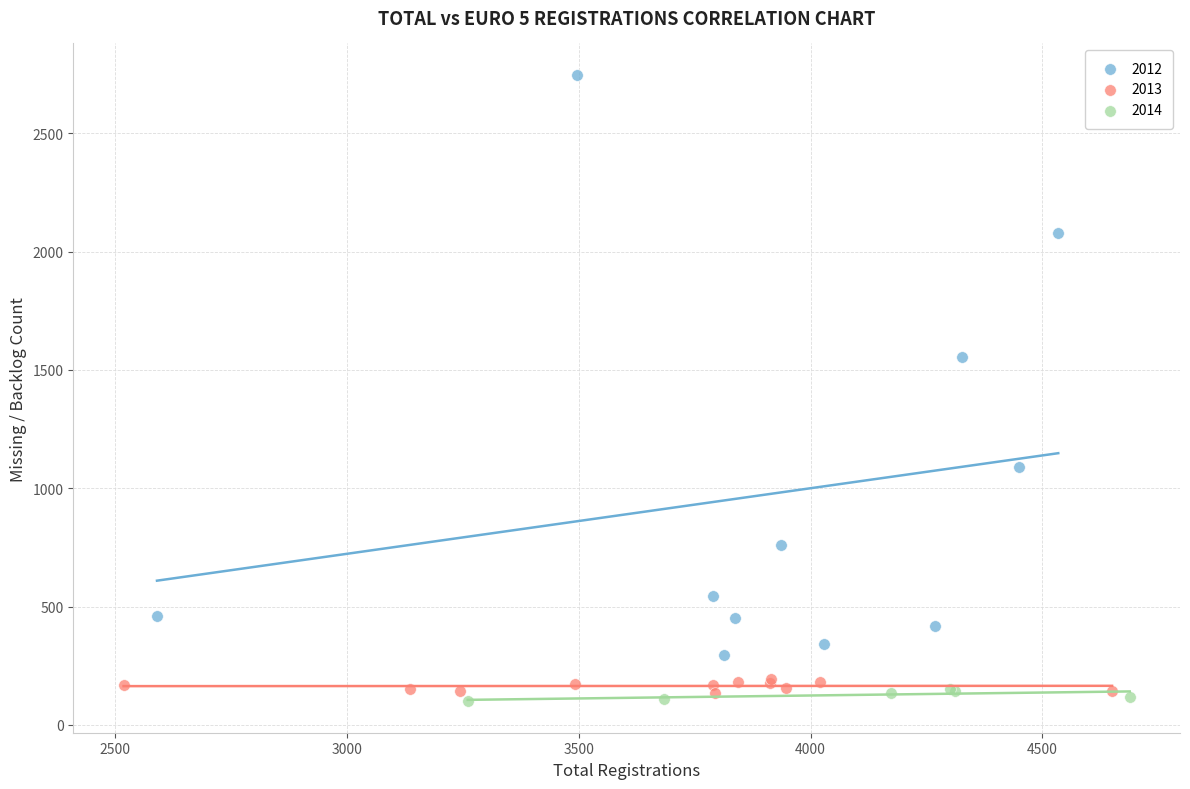

Which series has the largest Y range (max minus min)?

2012